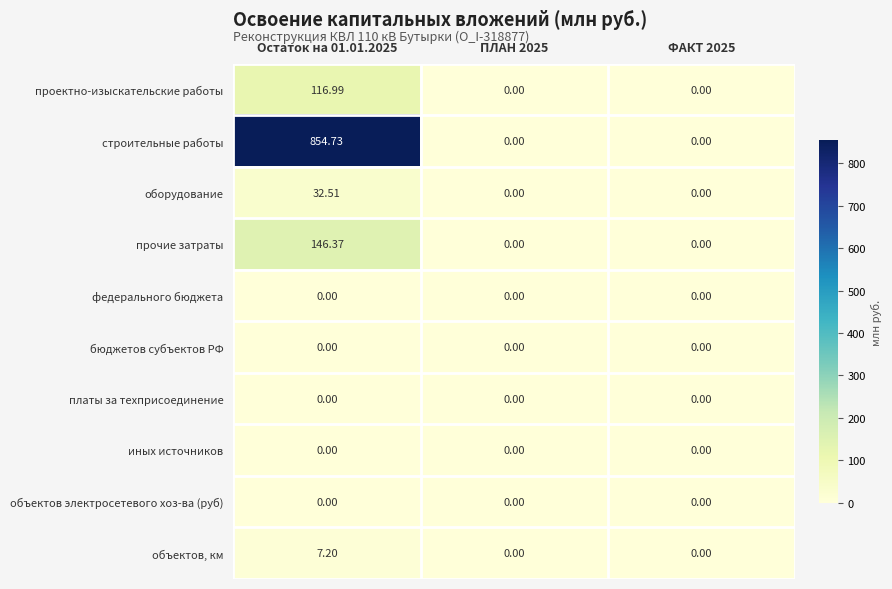

Which series has the largest range (max minus min)?

строительные работы